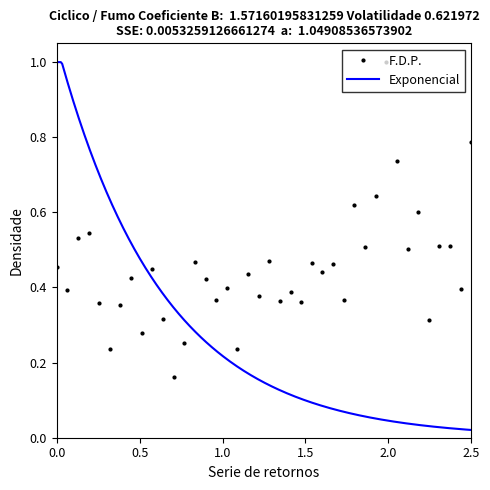

How many interior local peaks does the F.D.P. series have?

14